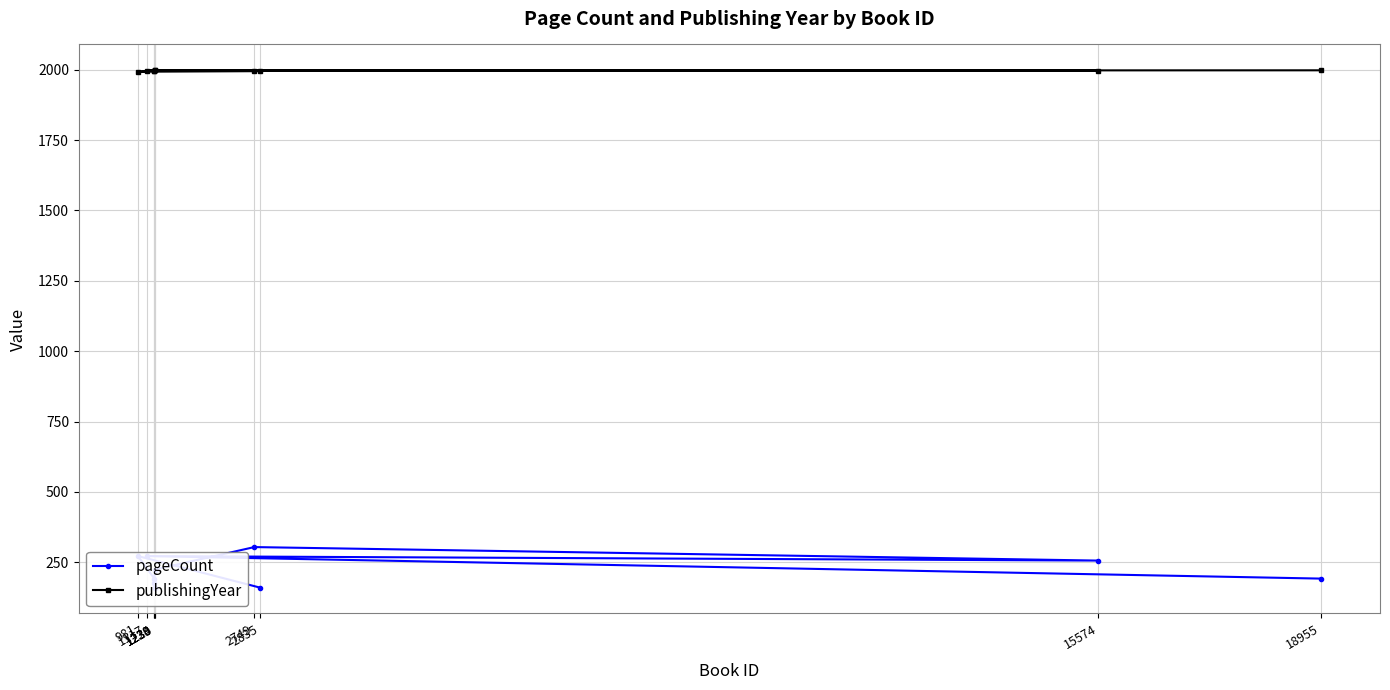

Is the value of publishingYear at 1117 greater than the value of pageCount at 1230?

Yes